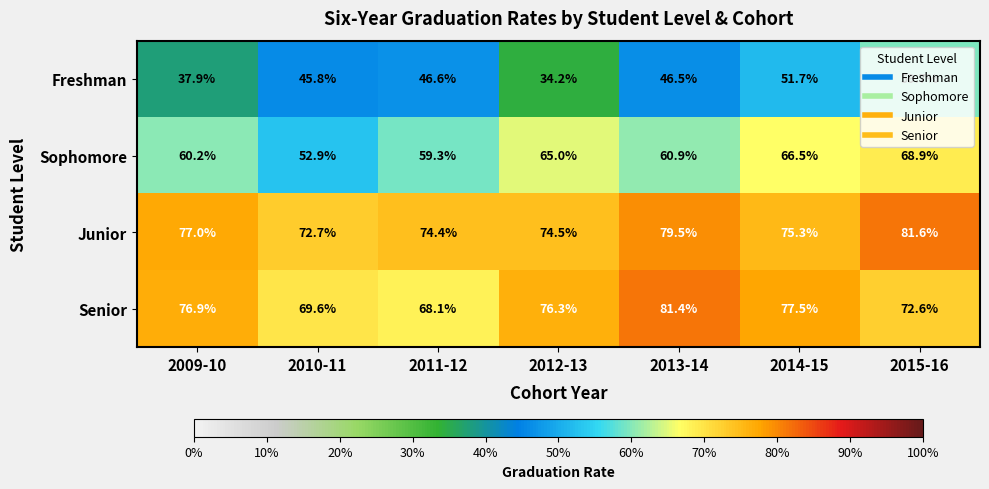

What is the highest value of the Junior series?

81.6